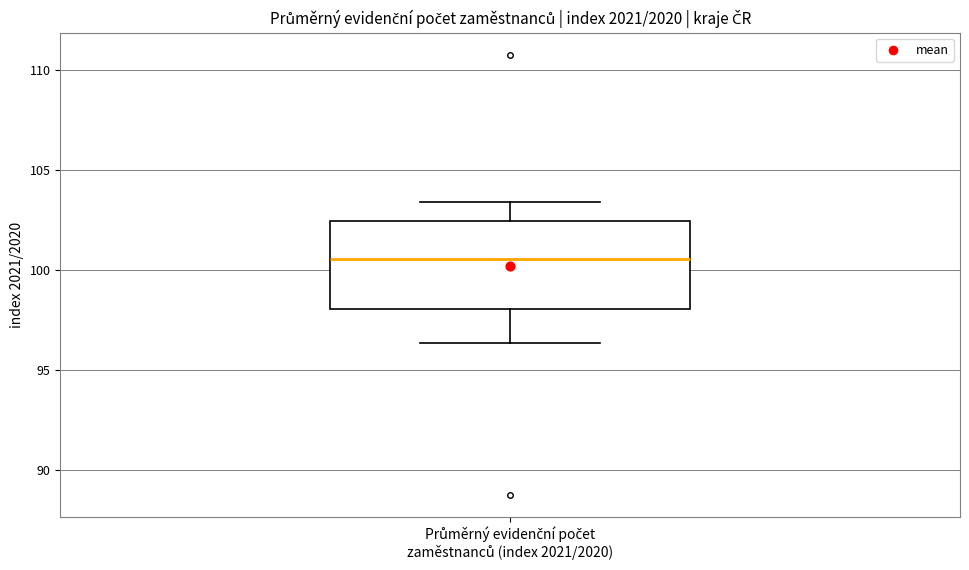

Read this box plot against the y-axis: the position of the median line, the range covered by the box, and the ends of both whiskers. The values are not printed on the chart, so give them approximately, as read against the axis.

median 100.5, box 98.0 to 102.5, whiskers 96.5 to 103.5